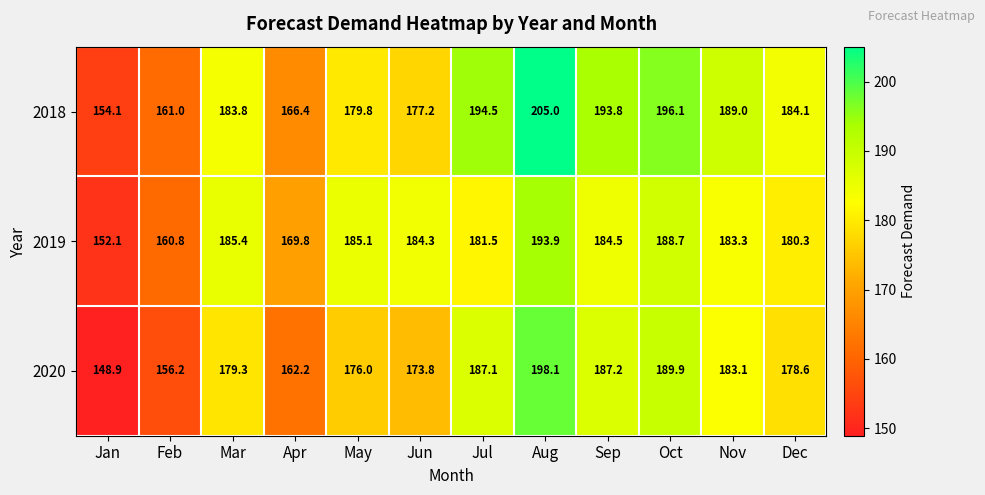

At which category is the sum across all series the highest?

Aug